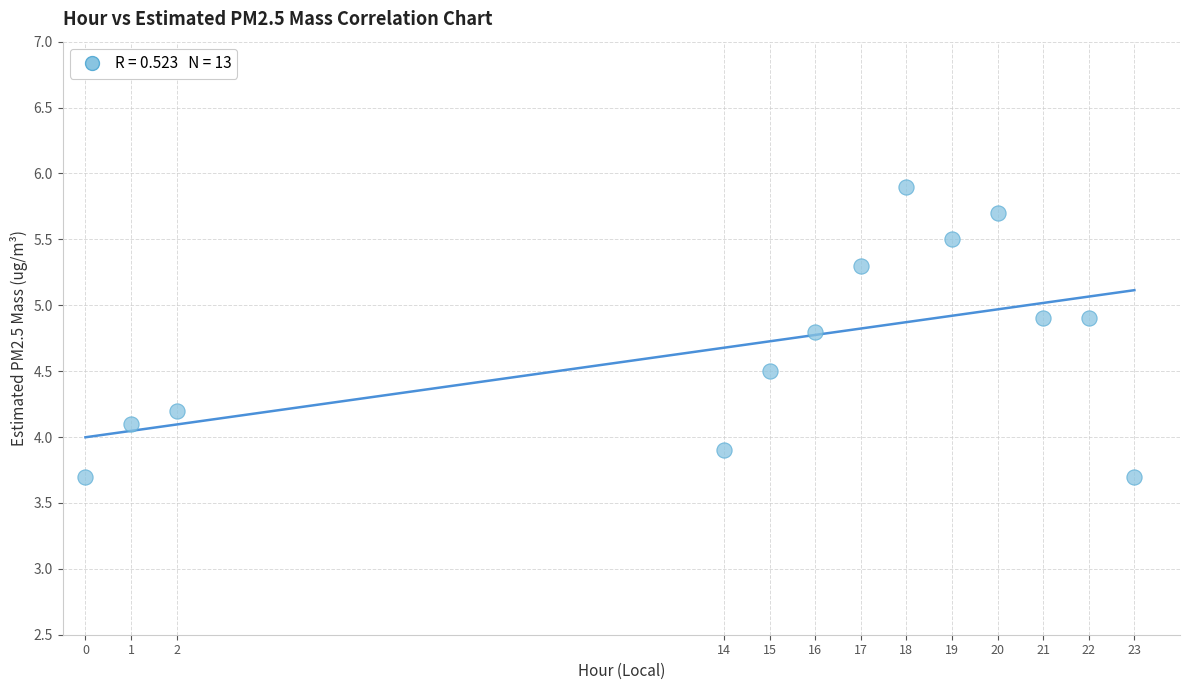

What is the range of X values (max minus min)?

23.0